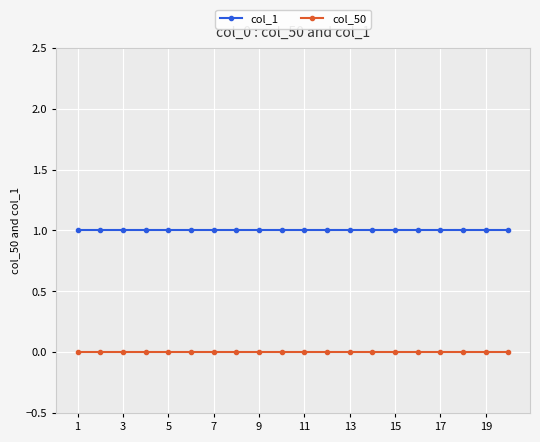

True or false: col_1 and col_50 cross at least once.

False